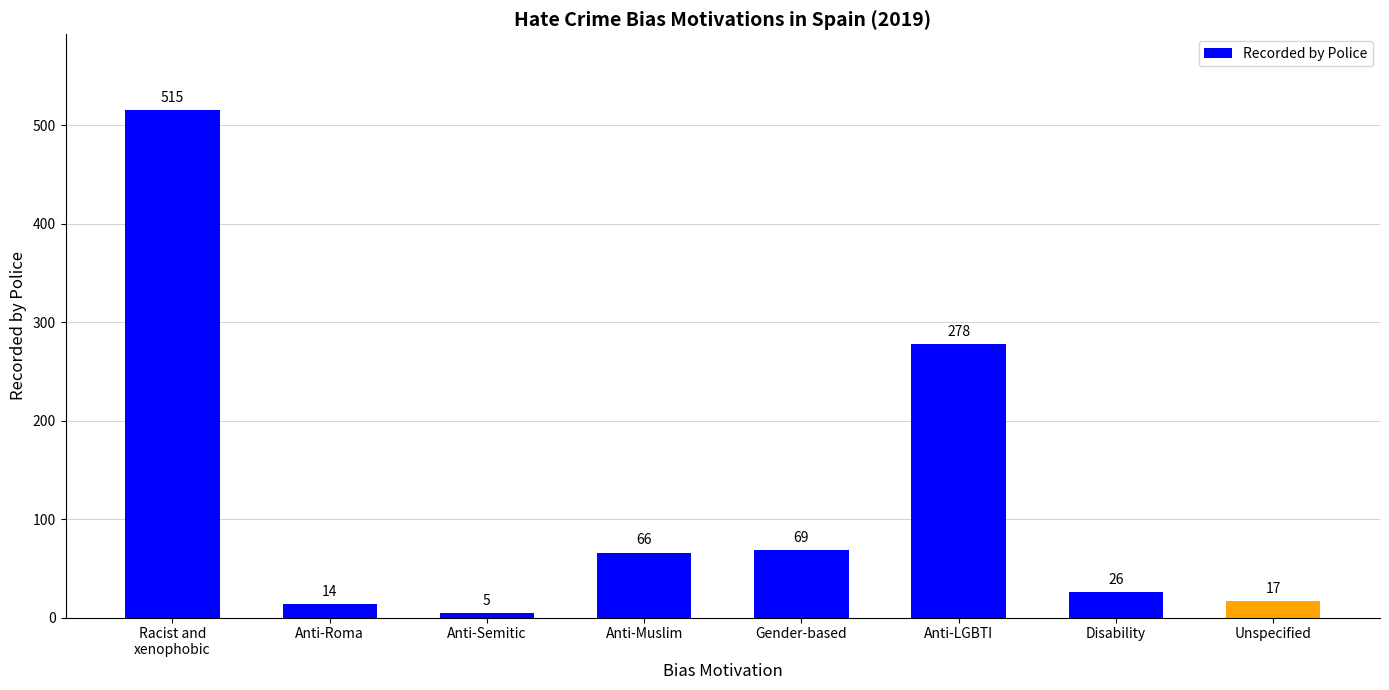

Reading left to right, what are all the values shown in this chart?

515	14	5	66	69	278	26	17